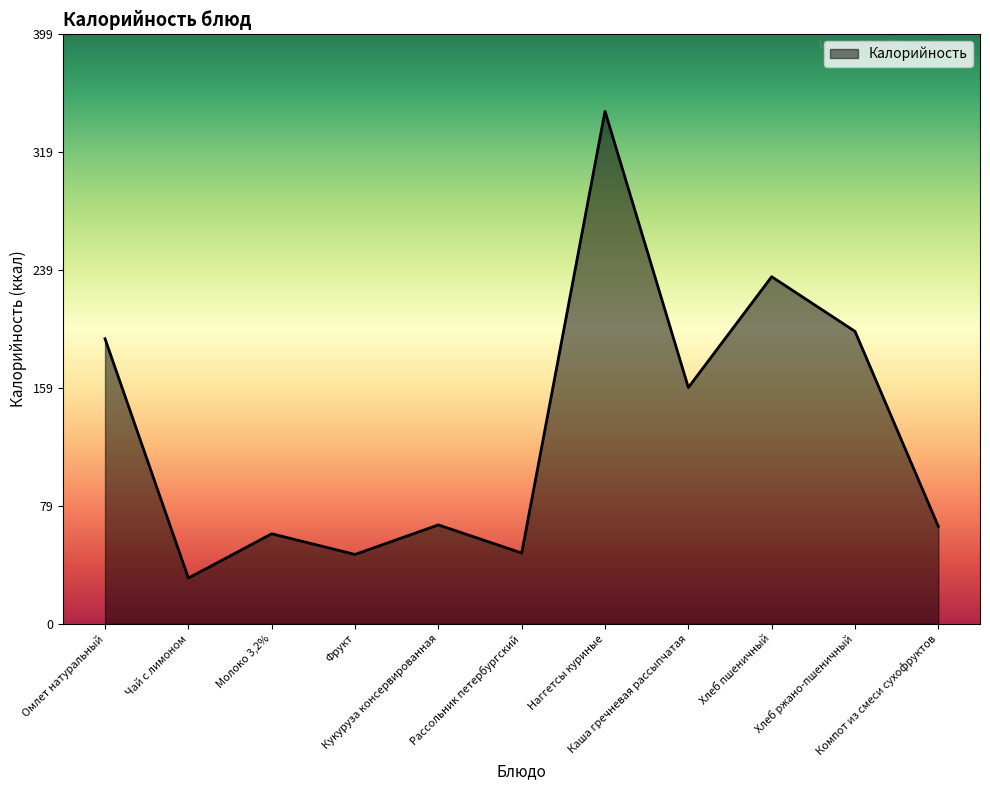

What is the change in value from Чай с лимоном to Хлеб ржано-пшеничный?

+167